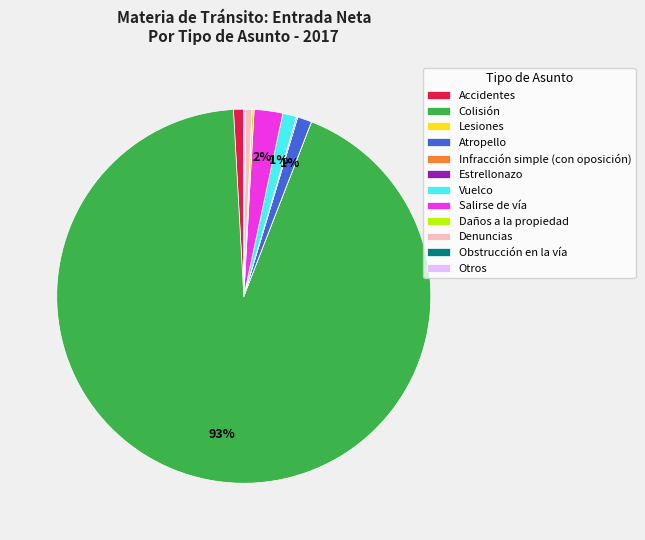

To the nearest percent, what is the average slice percentage?

8%